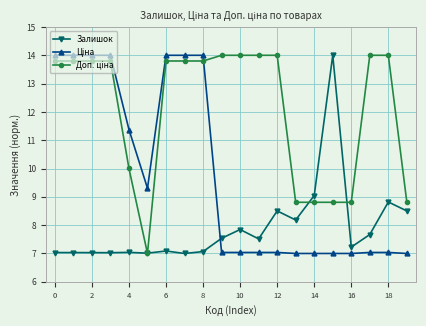

True or false: Залишок has more than 1 points higher than both neighbors.

True